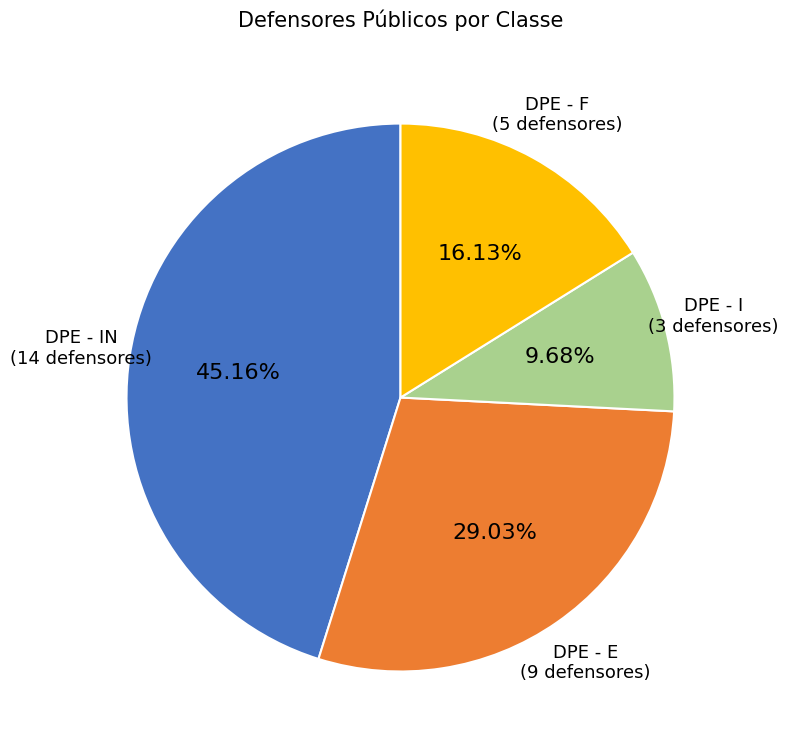

Is there a majority slice in this chart?

No